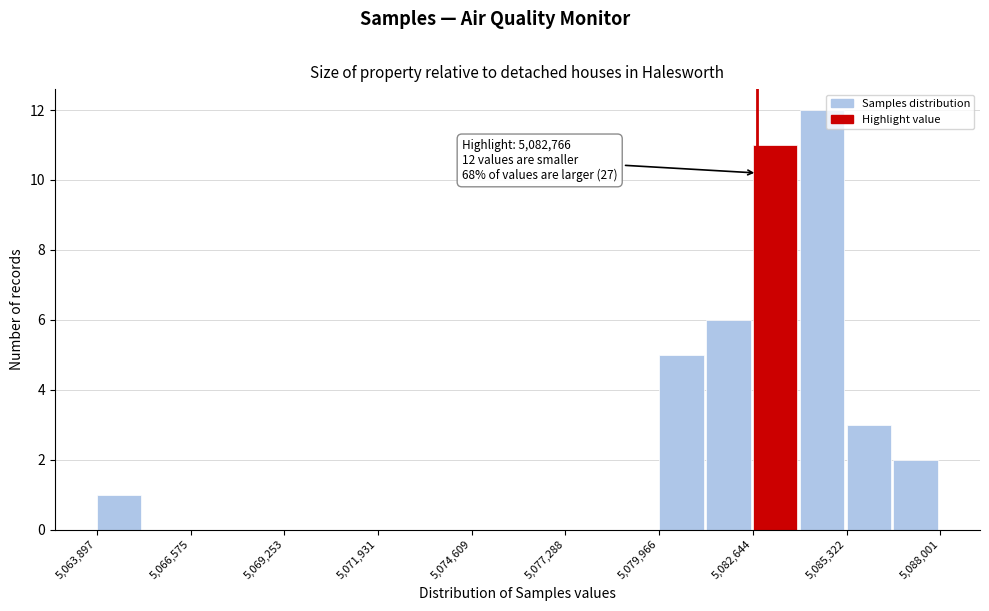

Read against the x-axis, roughly where is the centre of the tallest bar?

5084500